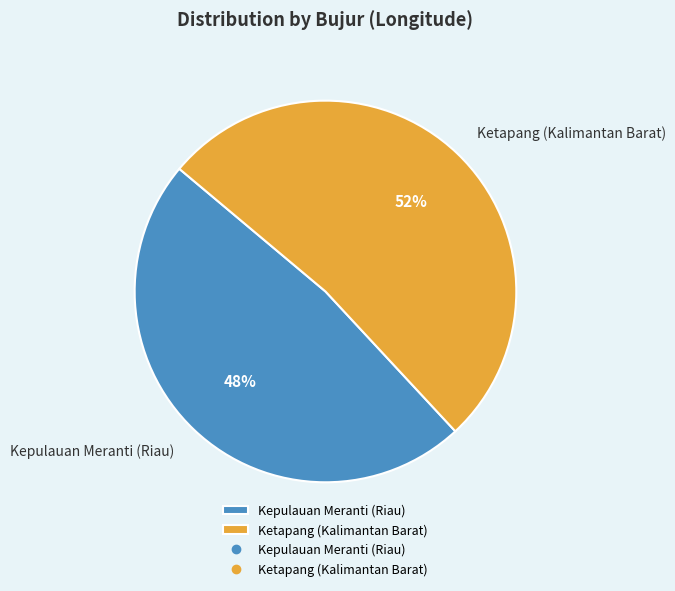

To the nearest percent, what is the combined percentage of Kepulauan Meranti (Riau) and Ketapang (Kalimantan Barat)?

100%